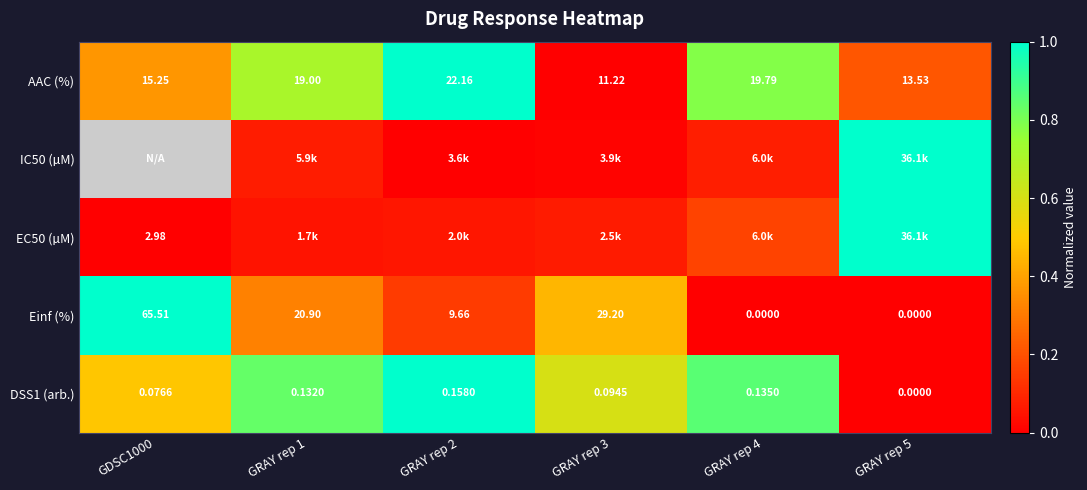

How many values in DSS1 (arb.) are above zero?

5